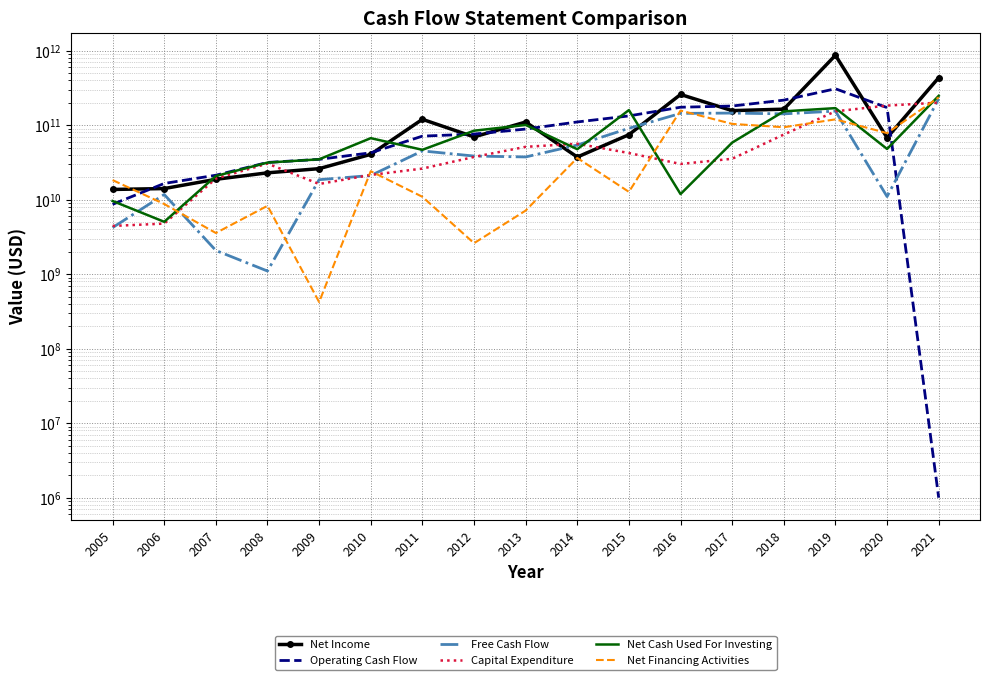

How many values in the Capital Expenditure series exceed 35349000000?

8